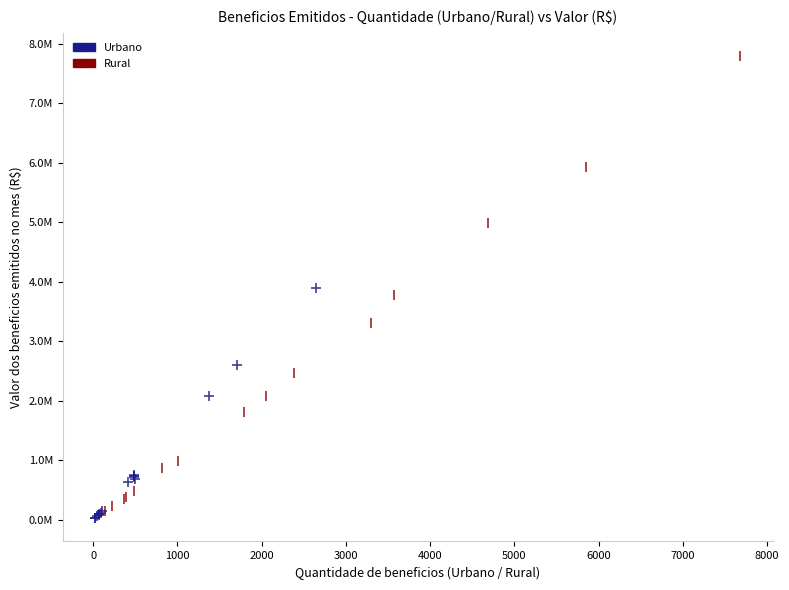

Which series reaches the maximum Y coordinate?

Rural